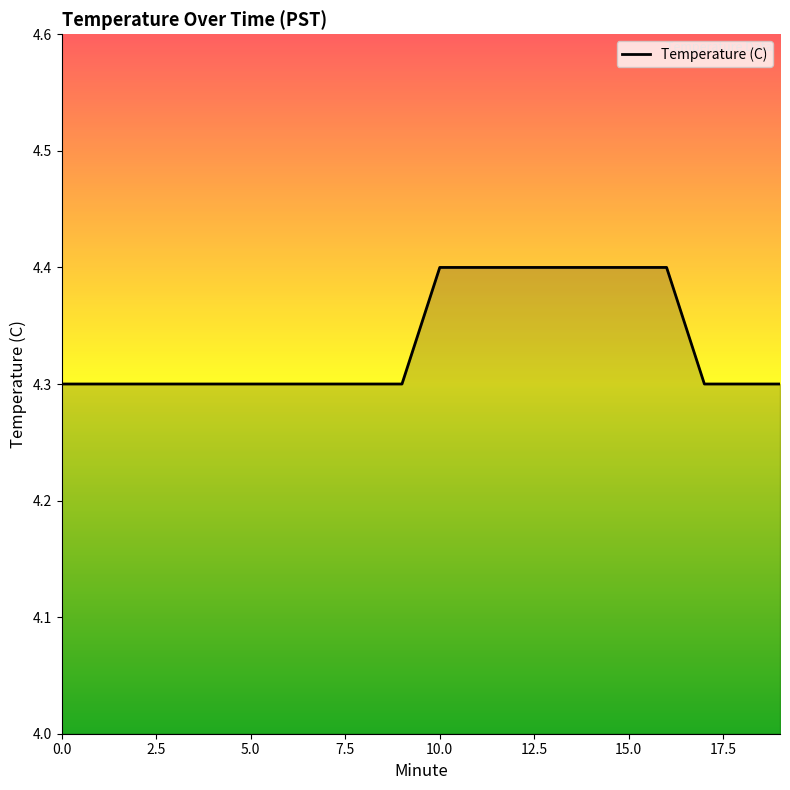

What is the smallest value displayed?

4.3